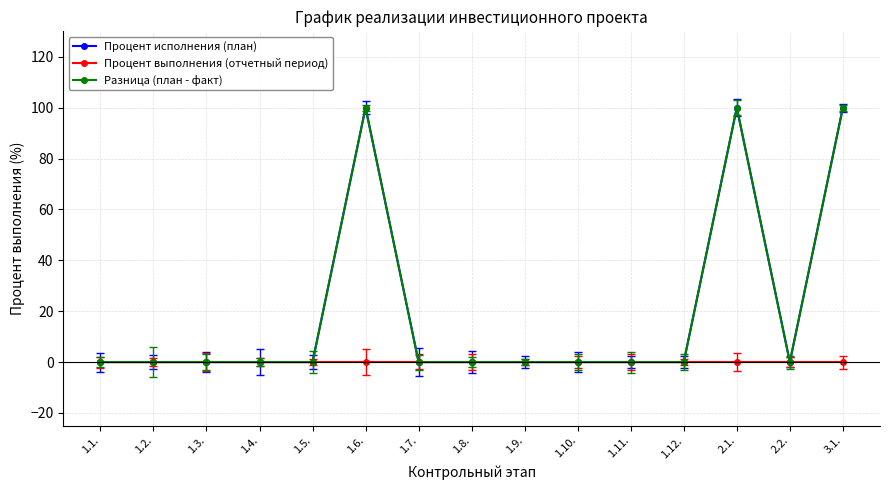

True or false: Разница (план - факт) and Процент выполнения (отчетный период) intersect in this chart.

False